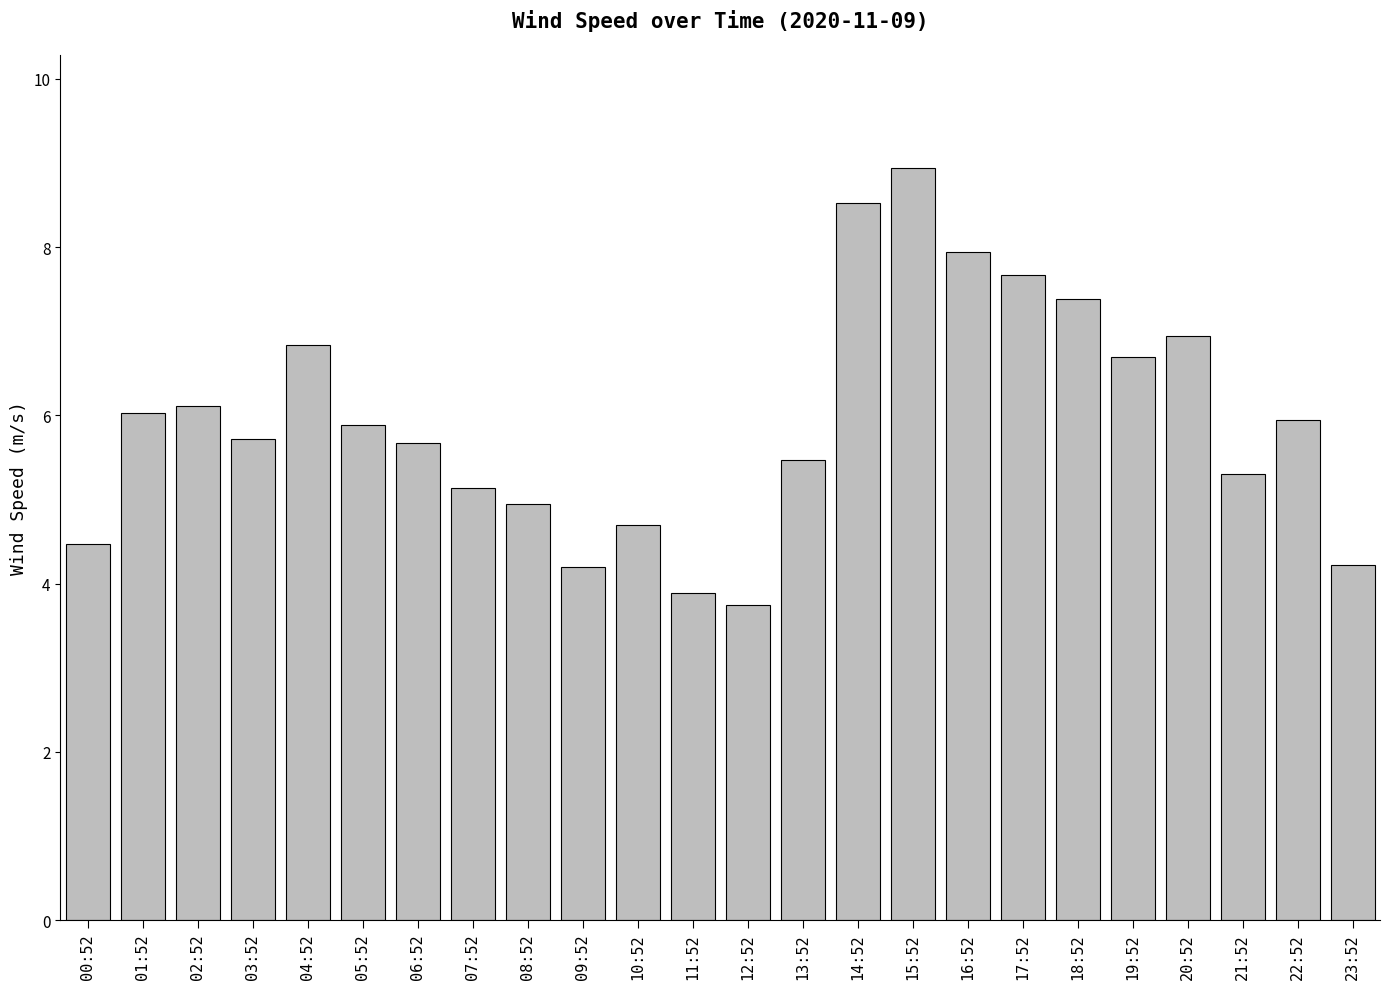

What is the sum of the values at 07:52 and 10:52?

9.8